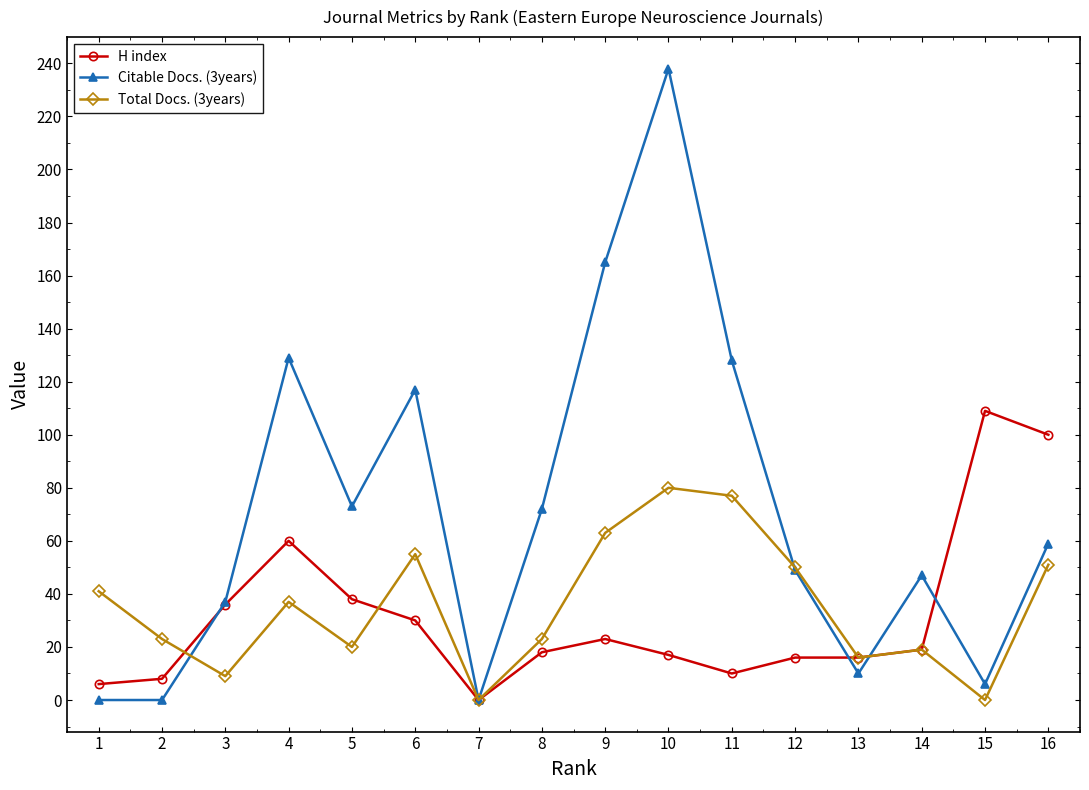

Where is H index nearest to the value 54?

4